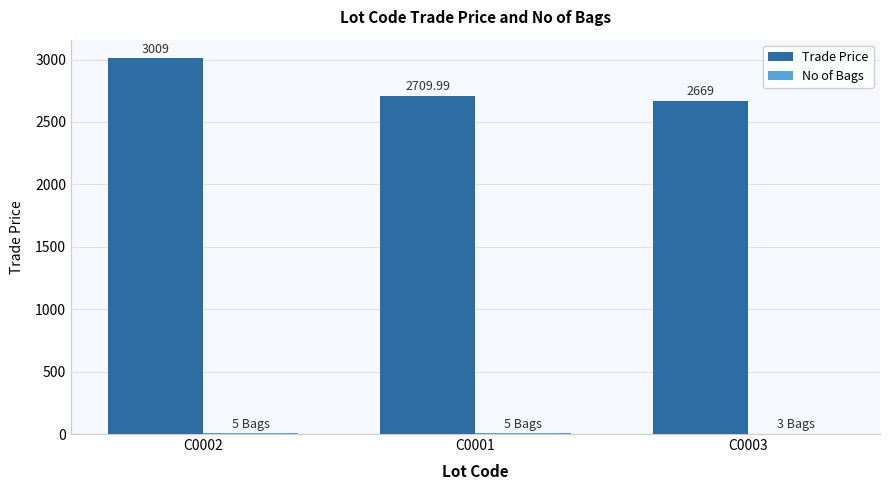

At which category is the sum across all series the highest?

C0002